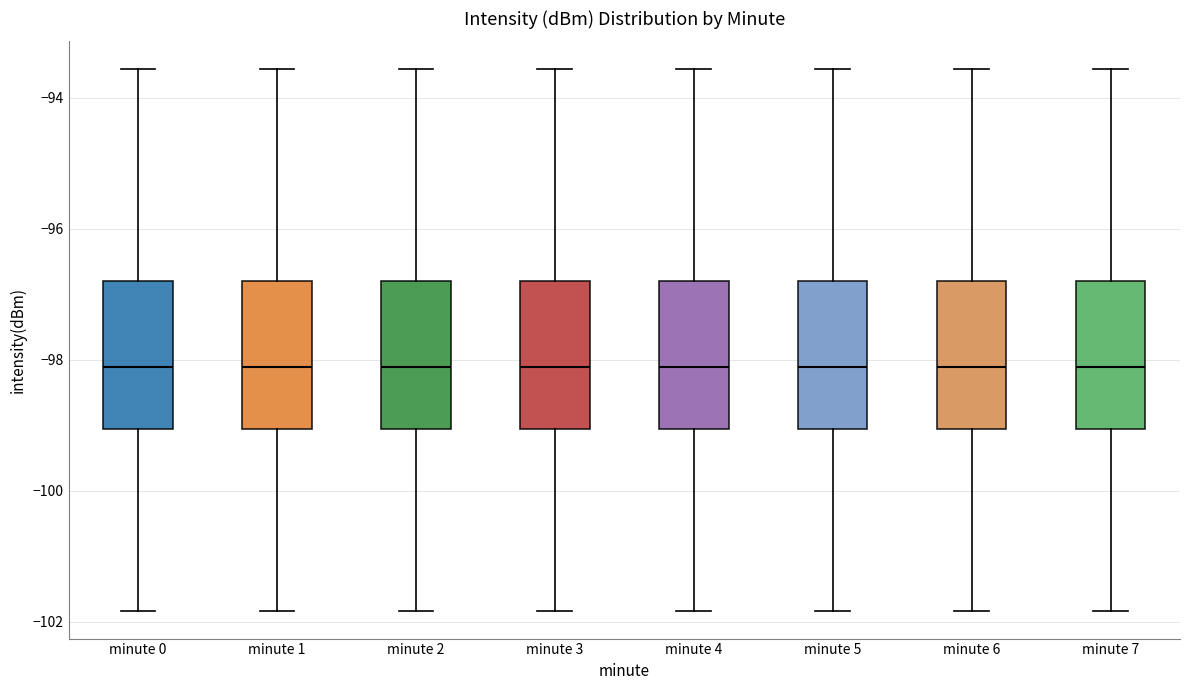

Reading left to right, transcribe this box plot: for each box, give where its median line is, the range the box spans, and where its two whiskers end, as read against the y-axis. The values are not printed on the chart, so give them approximately, as read against the axis.

minute 0: median -98.2, box -99.0 to -96.8, whiskers -101.8 to -93.6
minute 1: median -98.2, box -99.0 to -96.8, whiskers -101.8 to -93.6
minute 2: median -98.2, box -99.0 to -96.8, whiskers -101.8 to -93.6
minute 3: median -98.2, box -99.0 to -96.8, whiskers -101.8 to -93.6
minute 4: median -98.2, box -99.0 to -96.8, whiskers -101.8 to -93.6
minute 5: median -98.2, box -99.0 to -96.8, whiskers -101.8 to -93.6
minute 6: median -98.2, box -99.0 to -96.8, whiskers -101.8 to -93.6
minute 7: median -98.2, box -99.0 to -96.8, whiskers -101.8 to -93.6